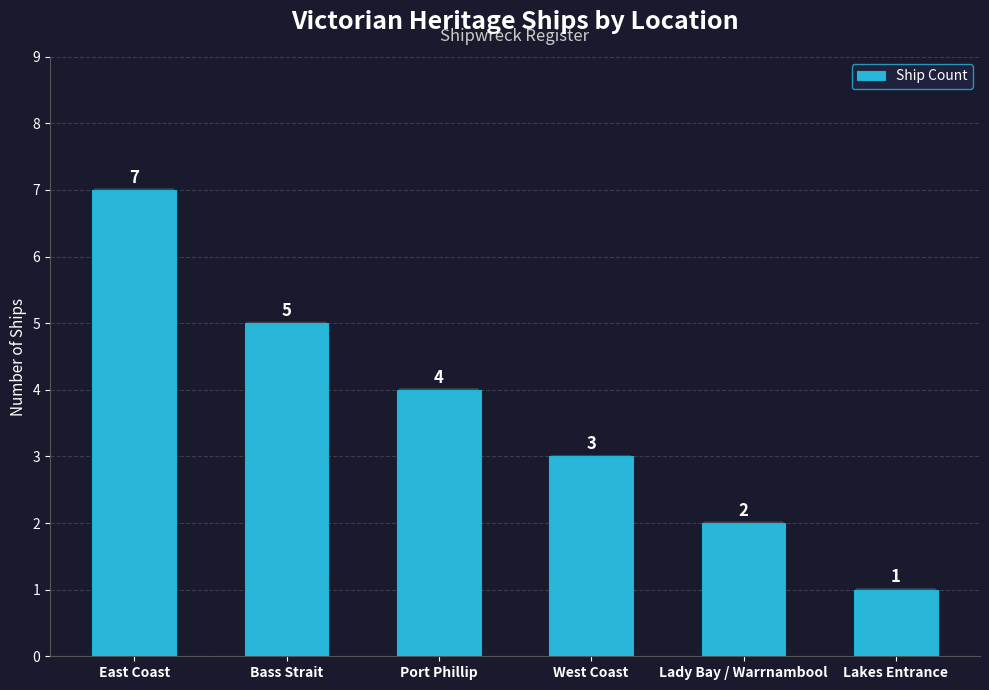

Read the value at Bass Strait.

5